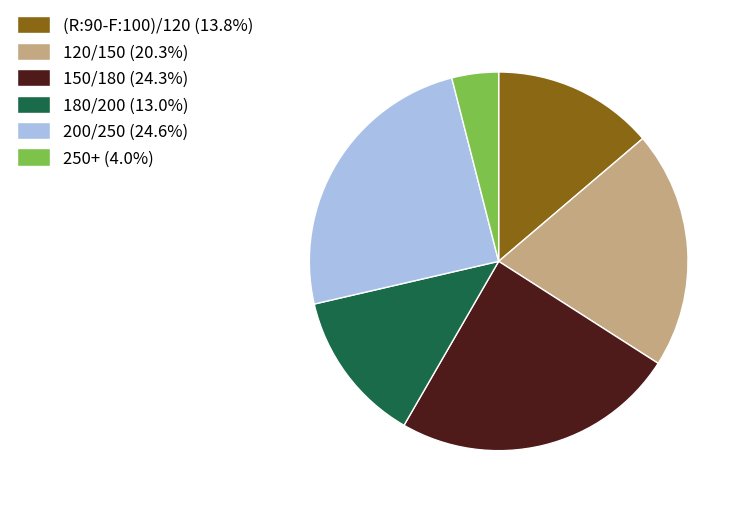

Which slice is the smallest?

250+